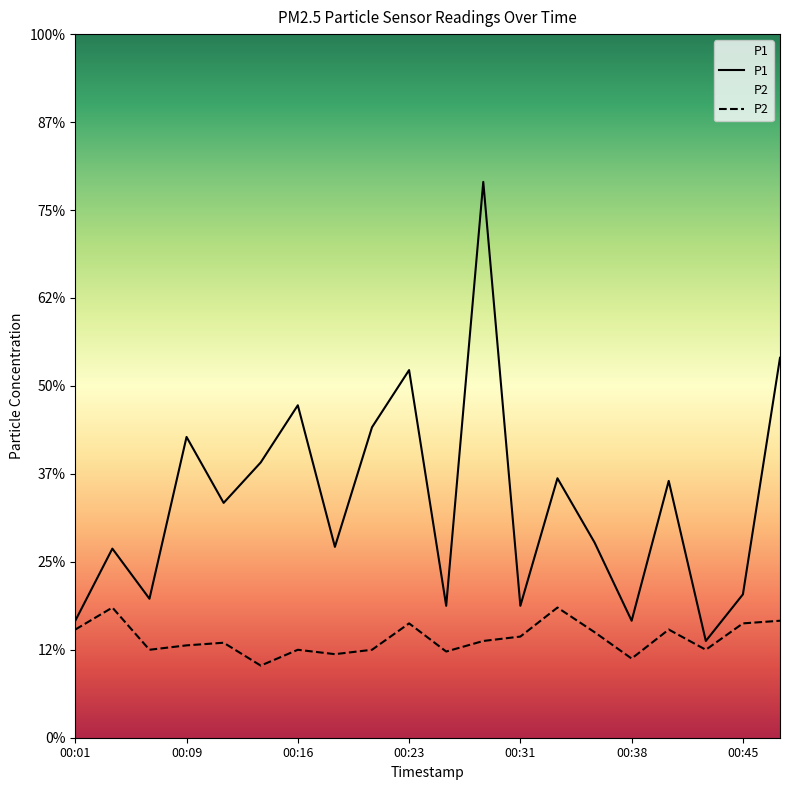

Does the chart display data point markers on the line(s)?

No